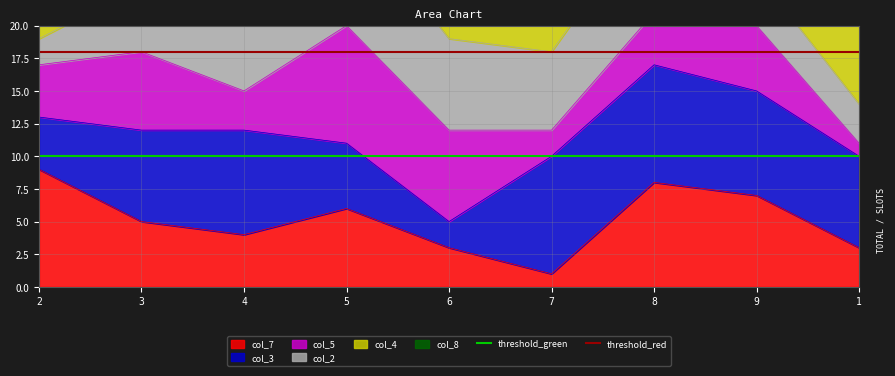

Is it true that col_7 equals 5 at 6?

False